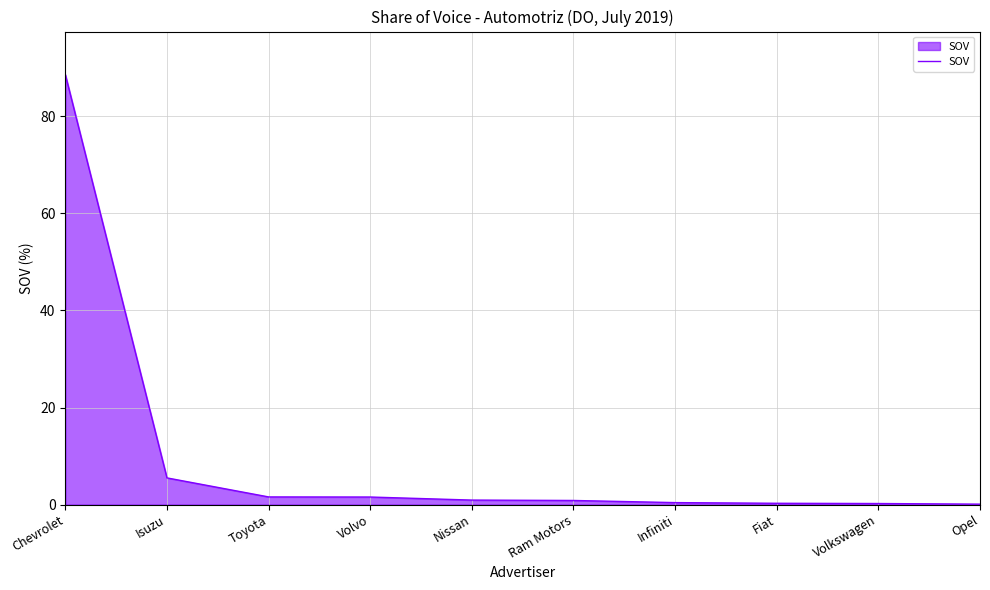

Which category has the highest value across all series?

Chevrolet